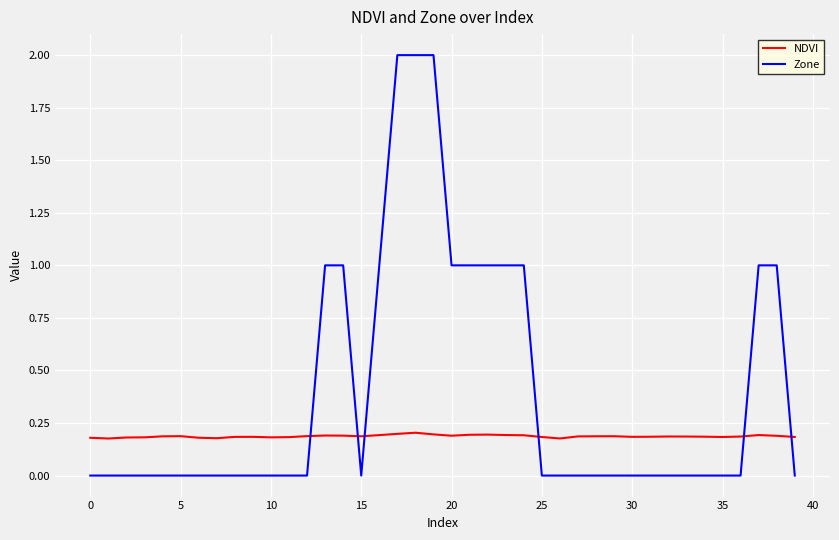

True or false: NDVI and Zone cross at least once.

True